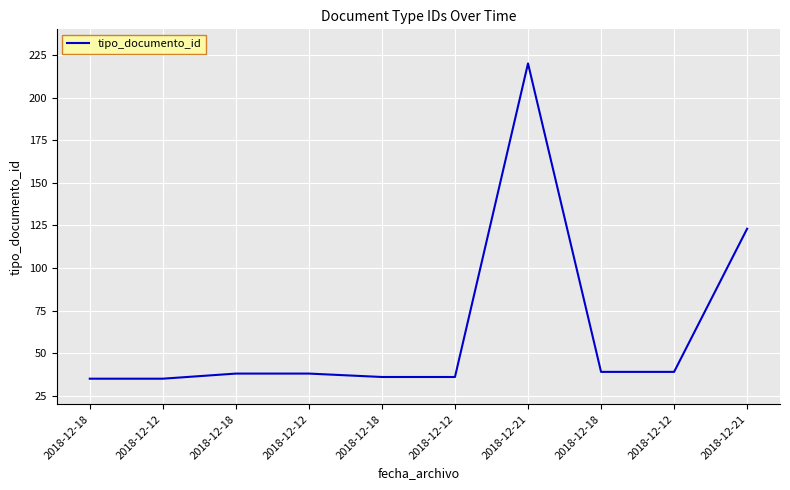

Where is the first local maximum?

2018-12-21